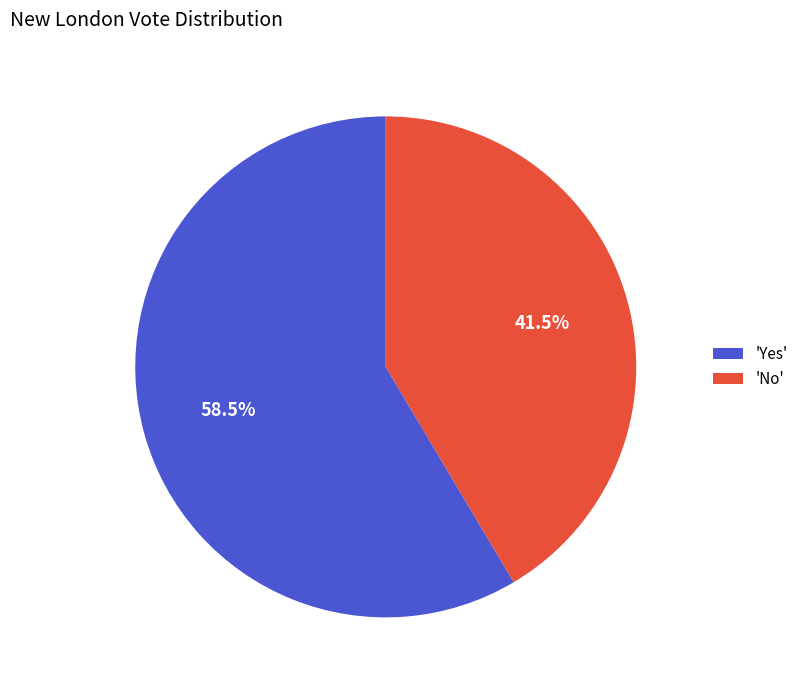

Does 'Yes' represent more than half of the total?

Yes